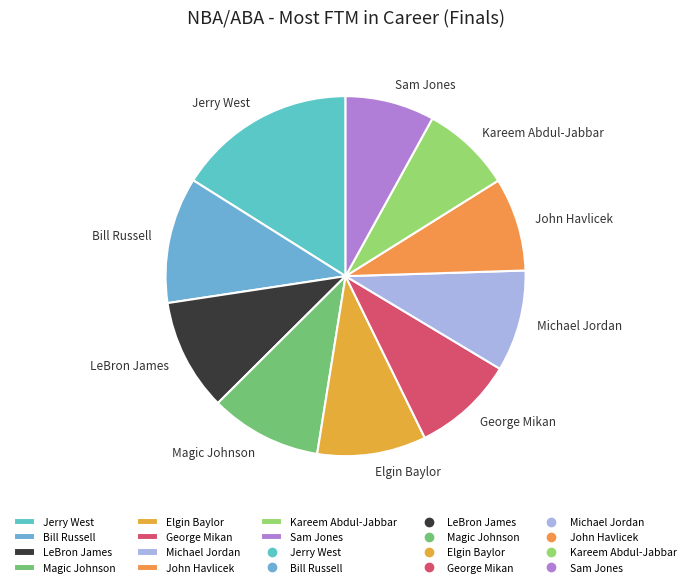

Does Bill Russell account for over 50% of the chart?

No